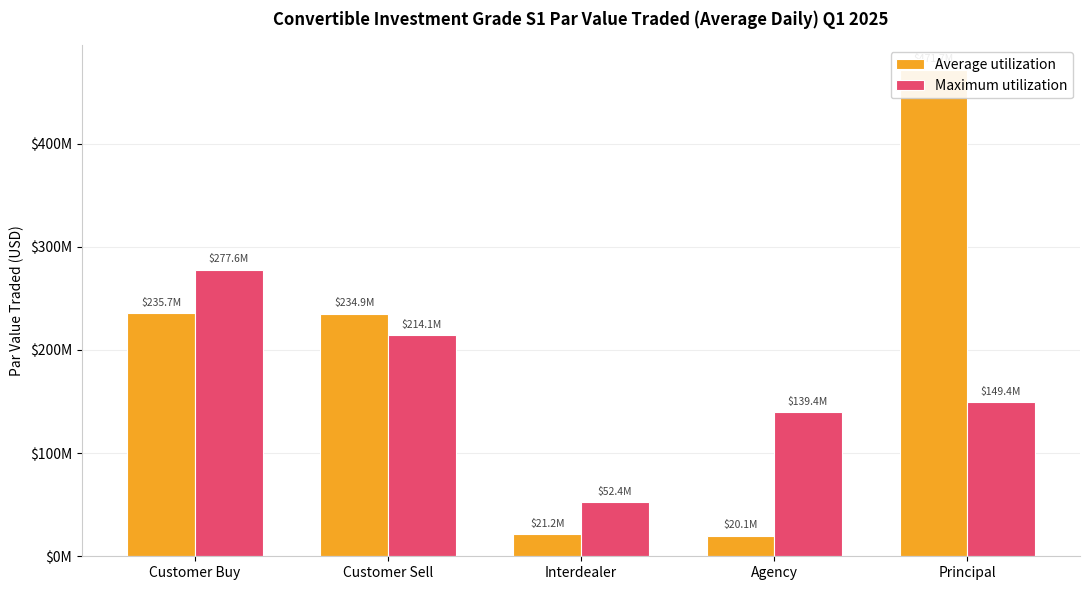

How many bars are there in total?

10